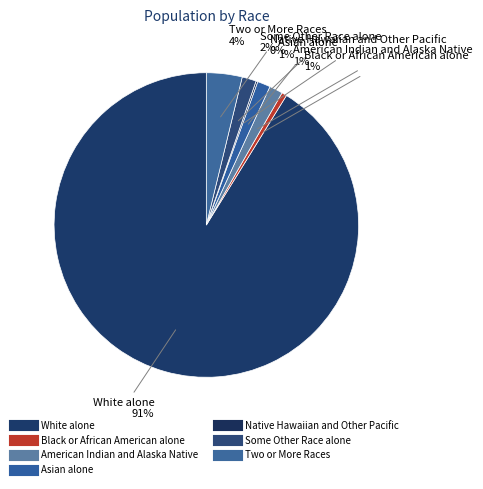

To the nearest percent, what is the average slice percentage?

14%